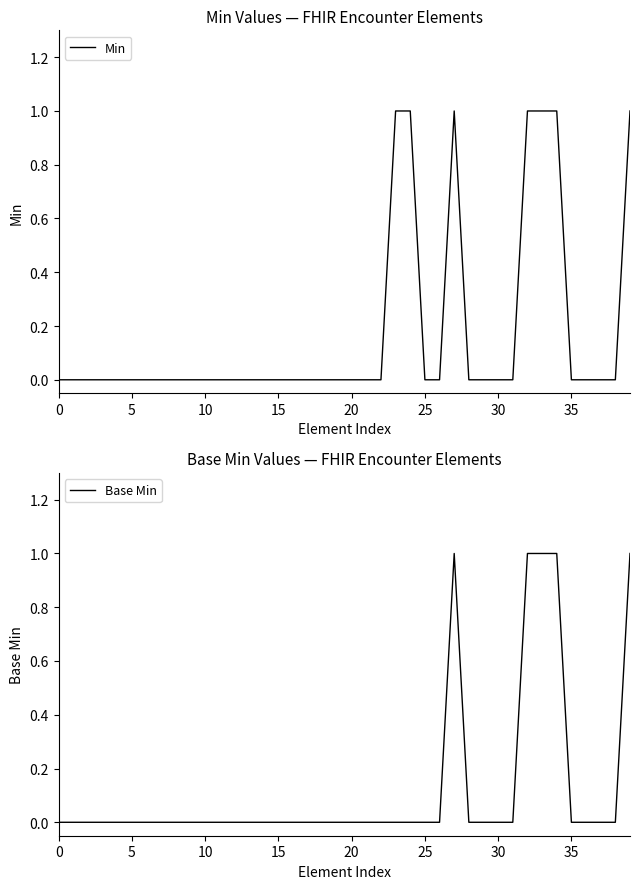

What is the difference between the second highest and minimum values in the Min series?

1